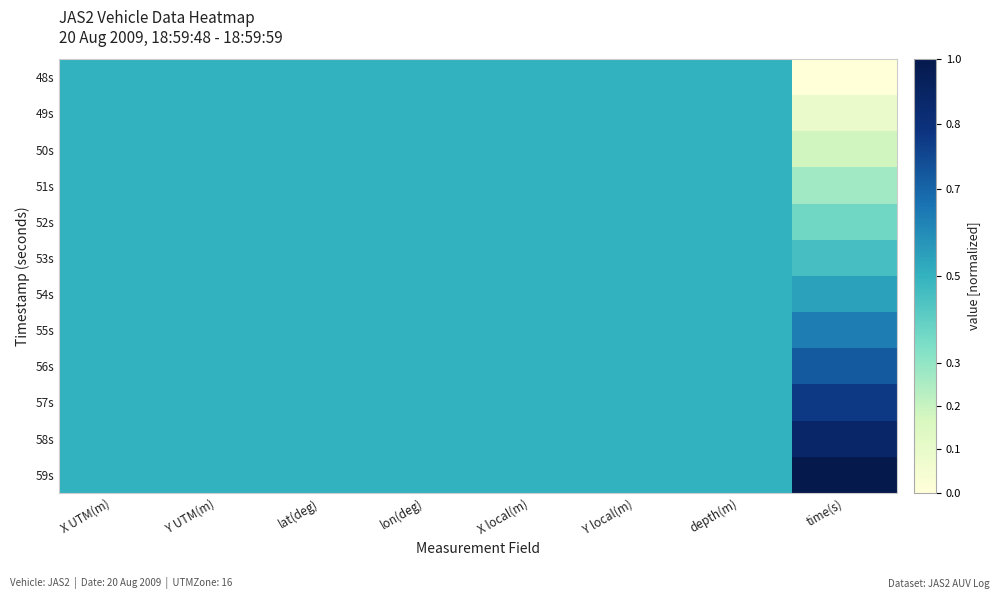

How many data points does each series have?

8